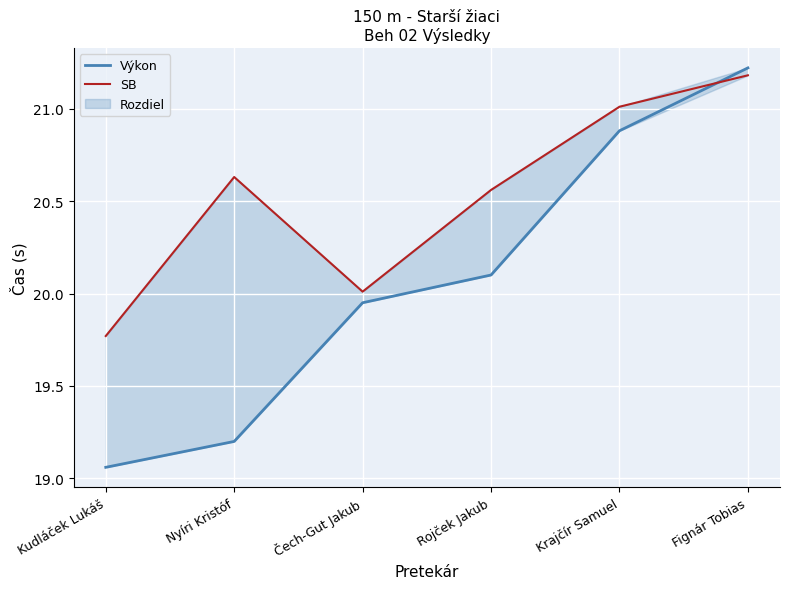

What position from the right is Čech-Gut Jakub?

4